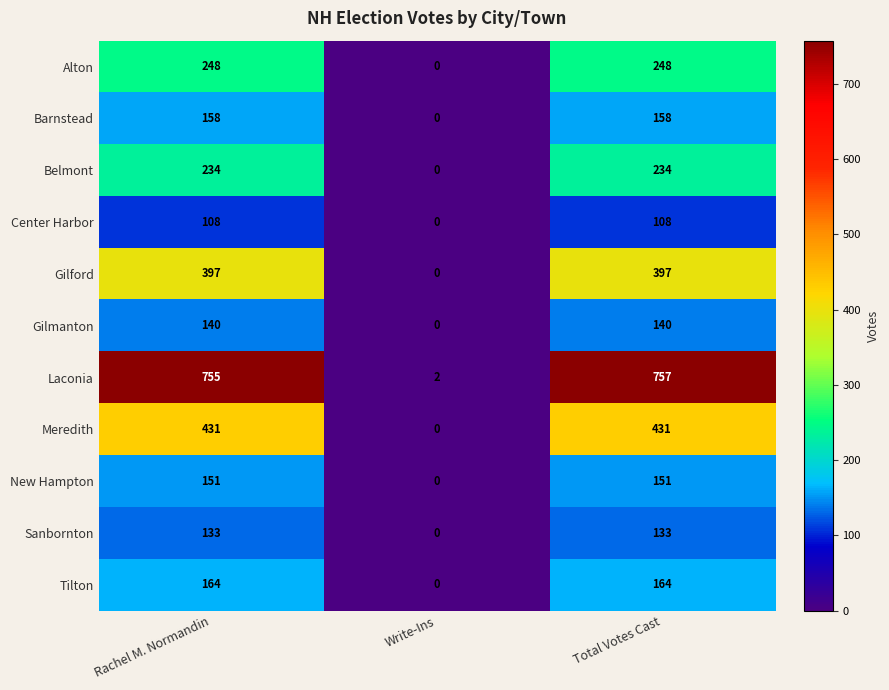

Rank the series at Rachel M. Normandin from lowest to highest value.

Center Harbor, Sanbornton, Gilmanton, New Hampton, Barnstead, Tilton, Belmont, Alton, Gilford, Meredith, Laconia